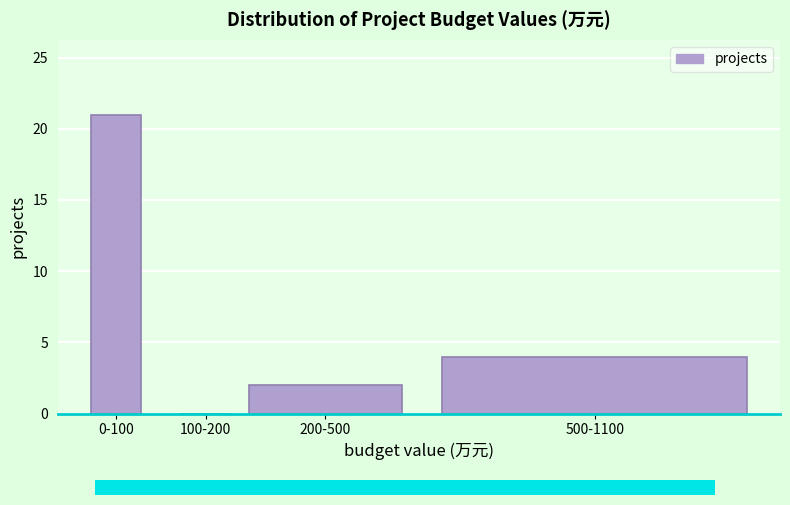

Reading left to right, transcribe all the data shown in this chart.

0-100=21	100-200=0	200-500=2	500-1100=4